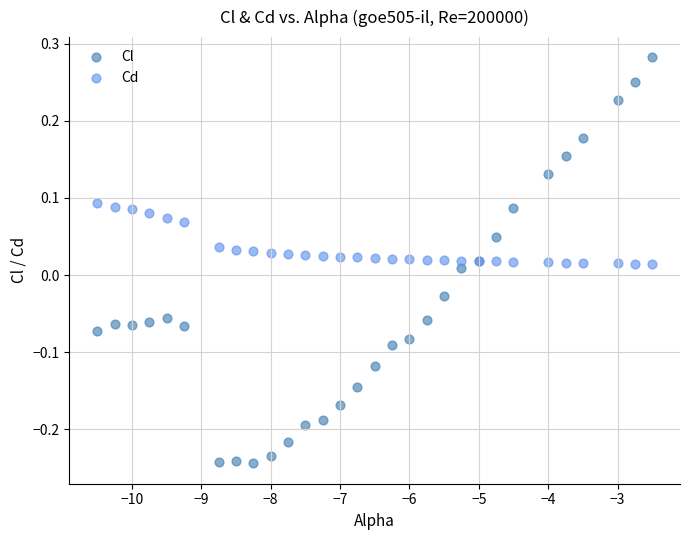

Which series contains the lowest Y value?

Cl